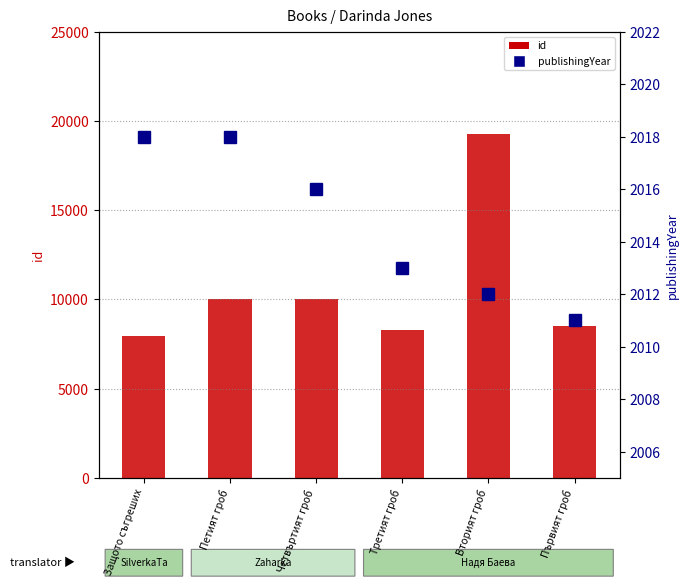

At how many categories does at least one series exceed 6196?

6